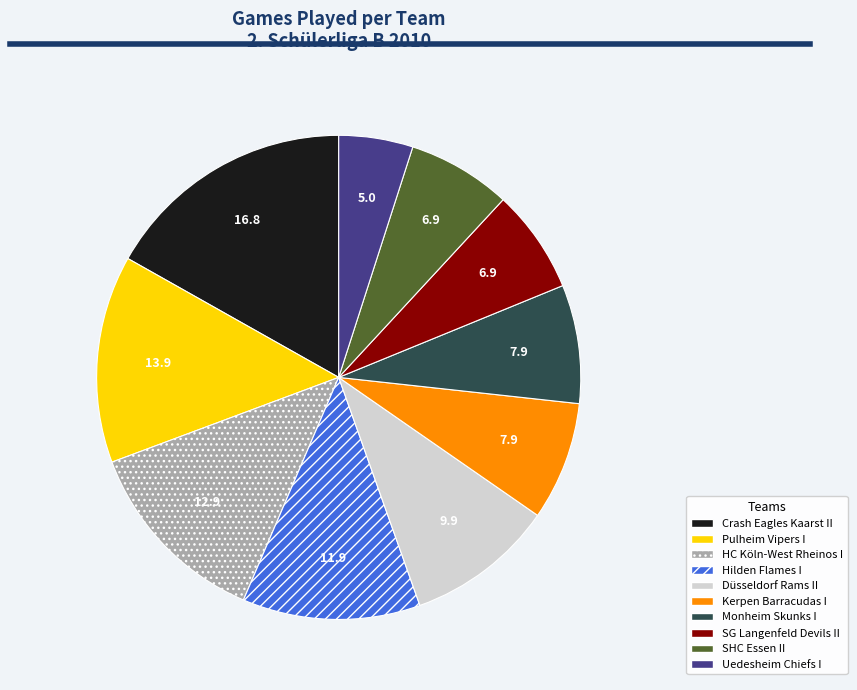

Between SHC Essen II and HC Köln-West Rheinos I, which is larger?

HC Köln-West Rheinos I